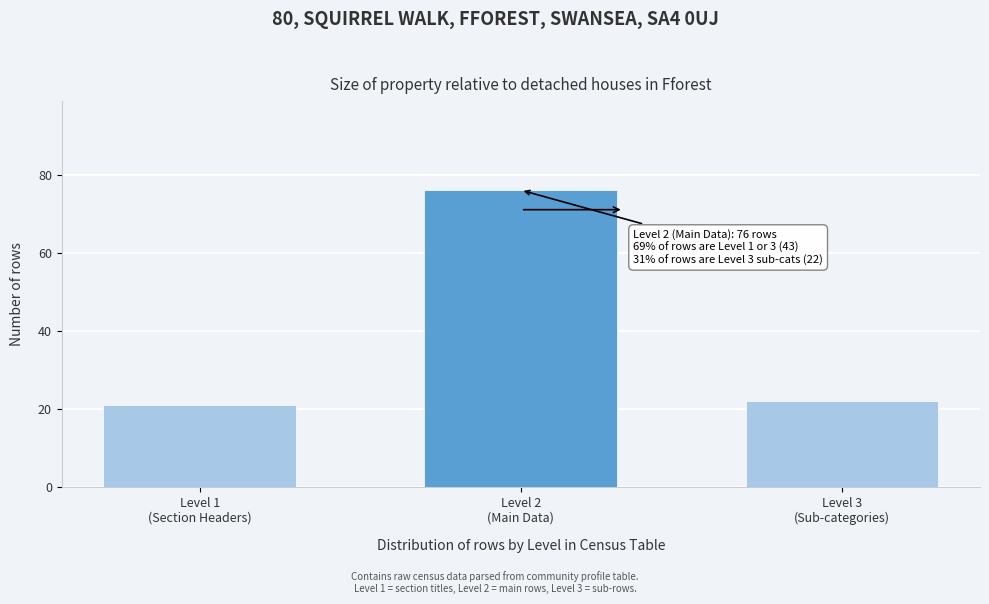

Reading left to right, transcribe all the data shown in this chart.

21	76	22